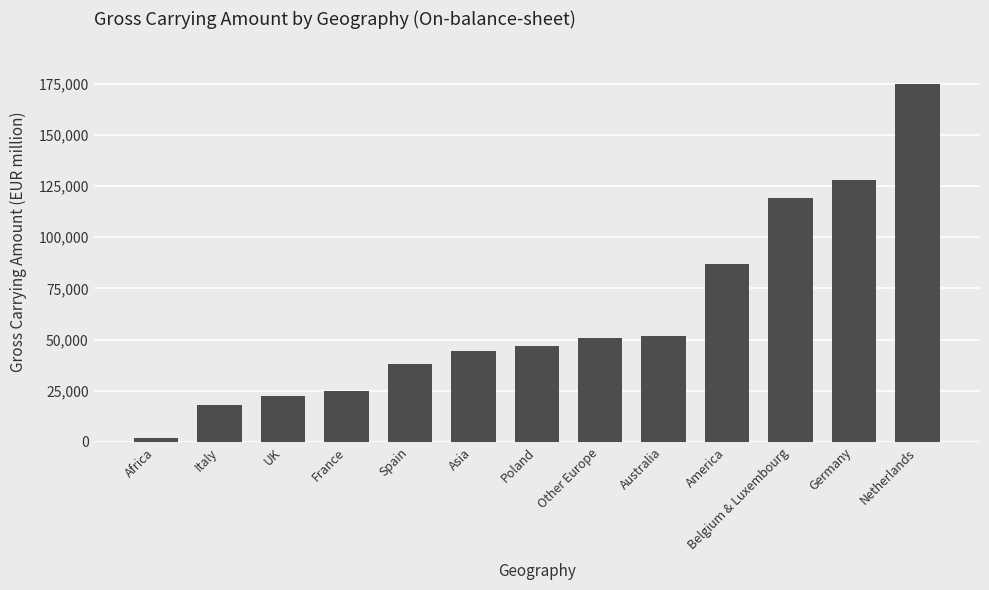

What is the change in value from Germany to Netherlands?

+46516.0